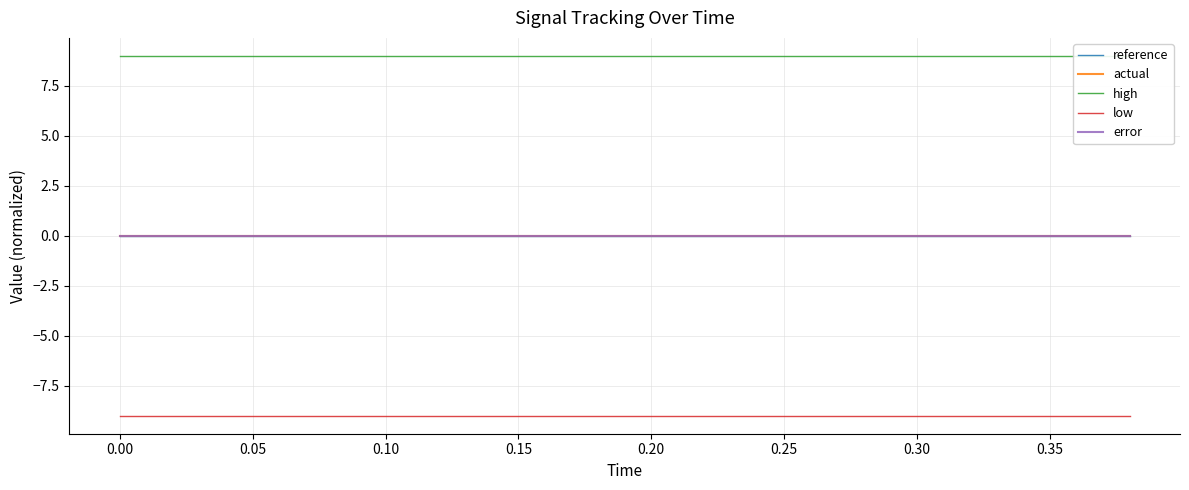

Between 0.15 and 0.00, which is larger?

0.15